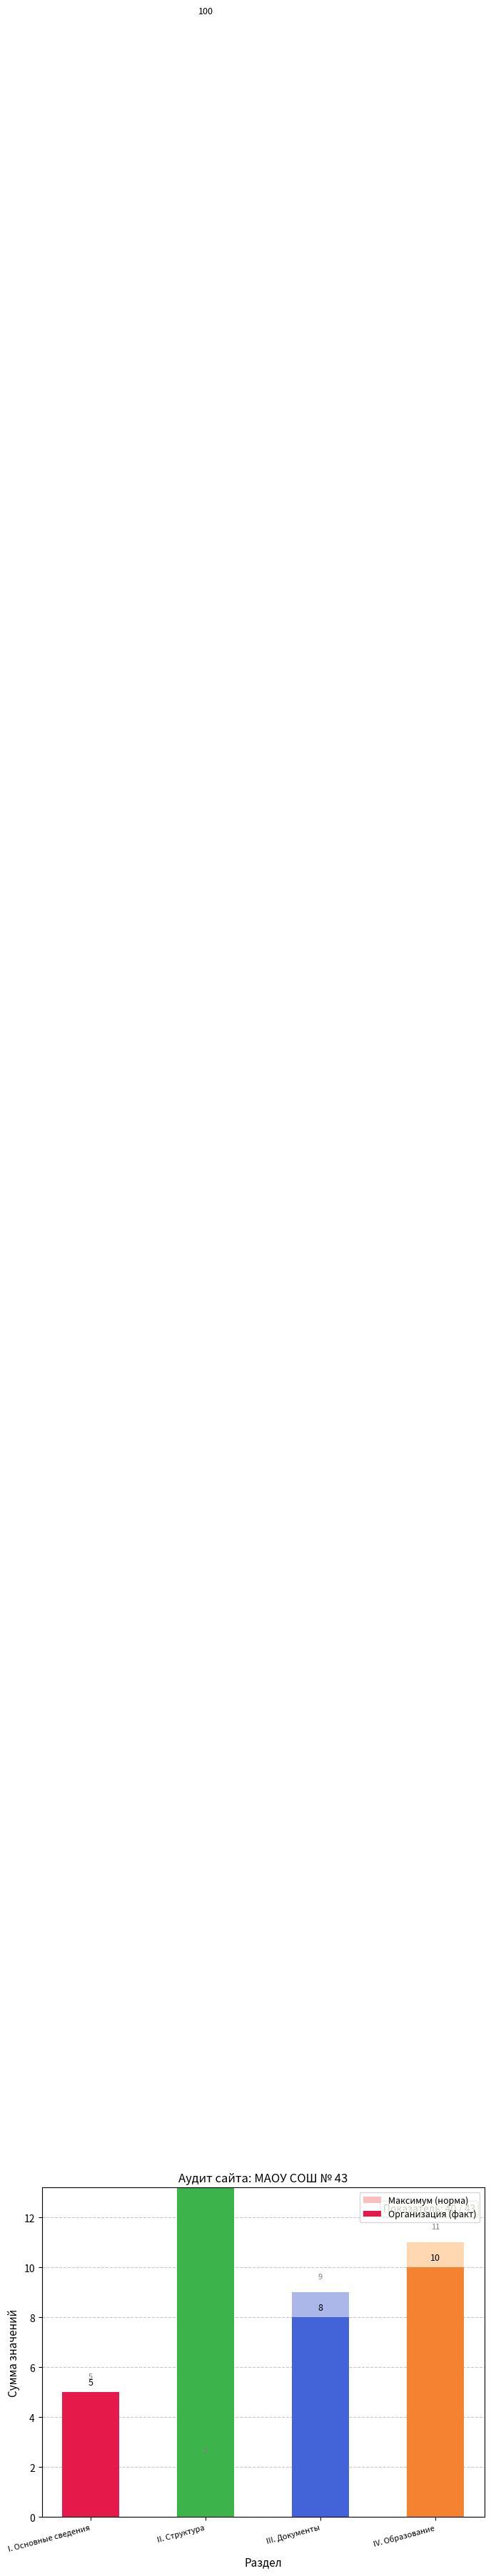

What are all the series names shown in the legend?

Максимум (норма), Организация (факт)